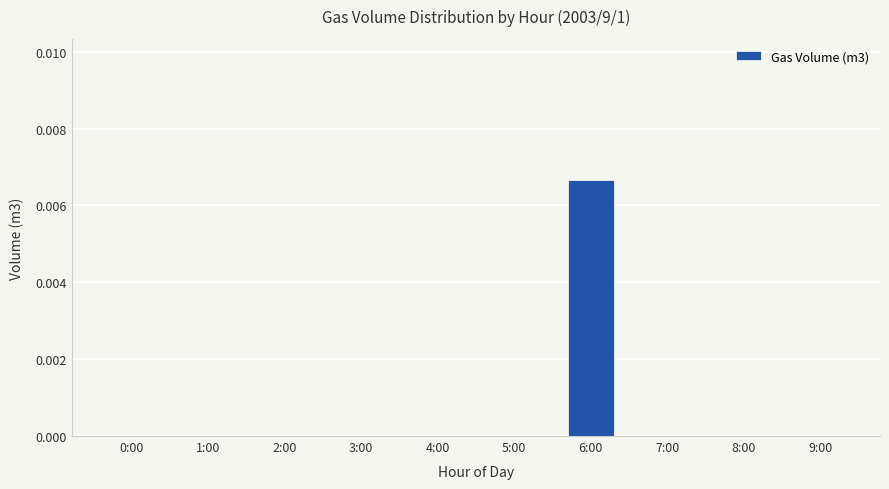

The chart shows a value of 0.0 at 8:00. True or false?

True